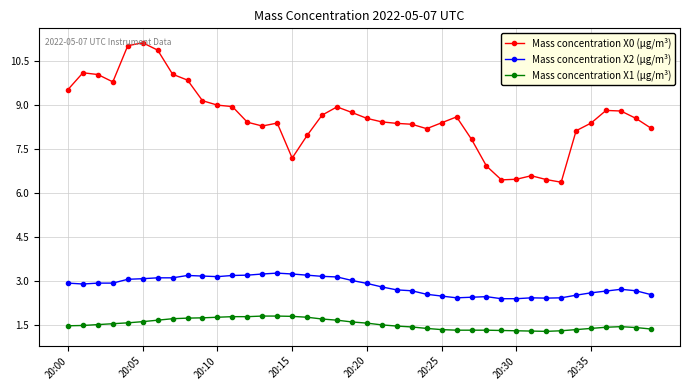

Which series has the largest total across all categories?

Mass concentration X0 (μg/m³)